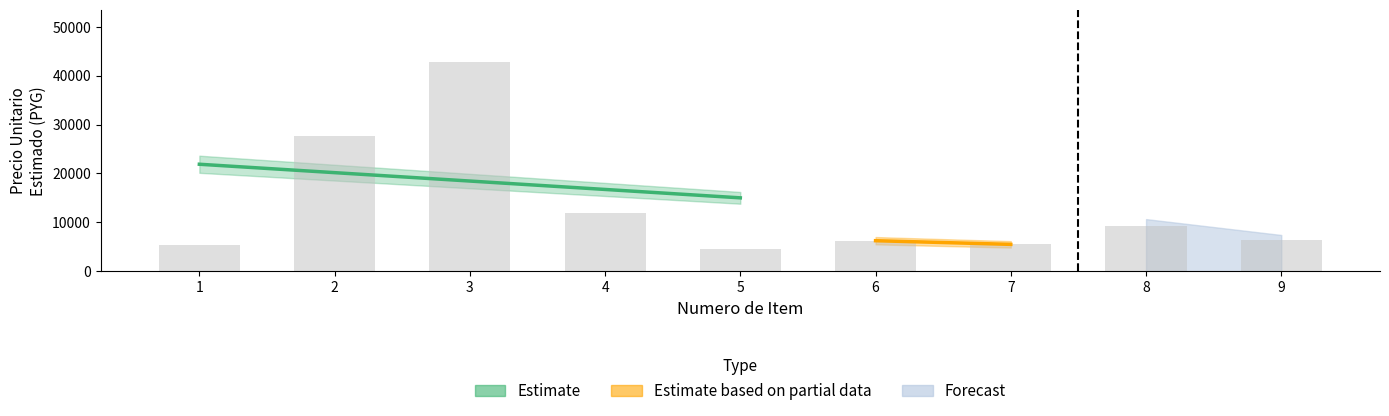

How many data points are less than 6457?

4